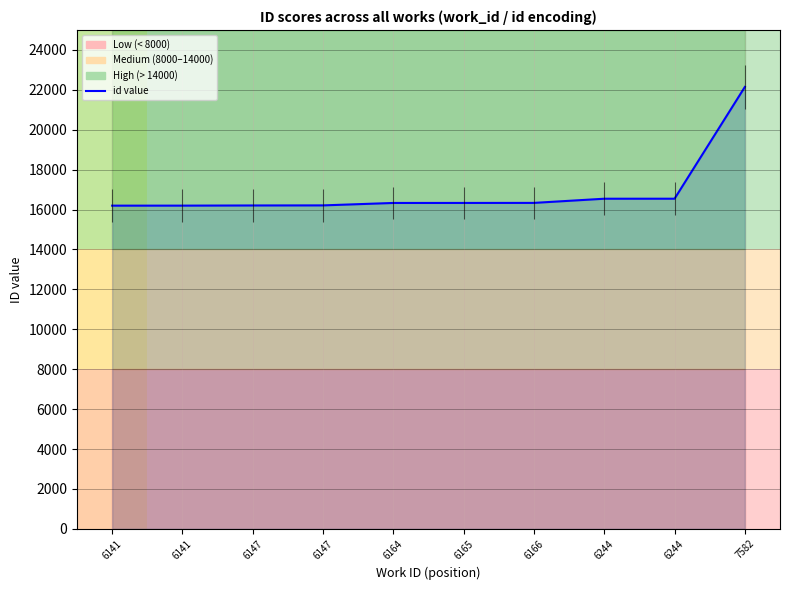

What is the difference between the values at 6164 and 6141?

135